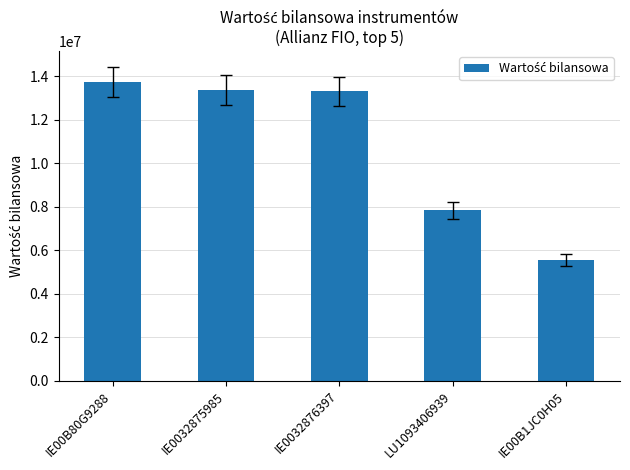

Does the chart contain stacked bars?

No